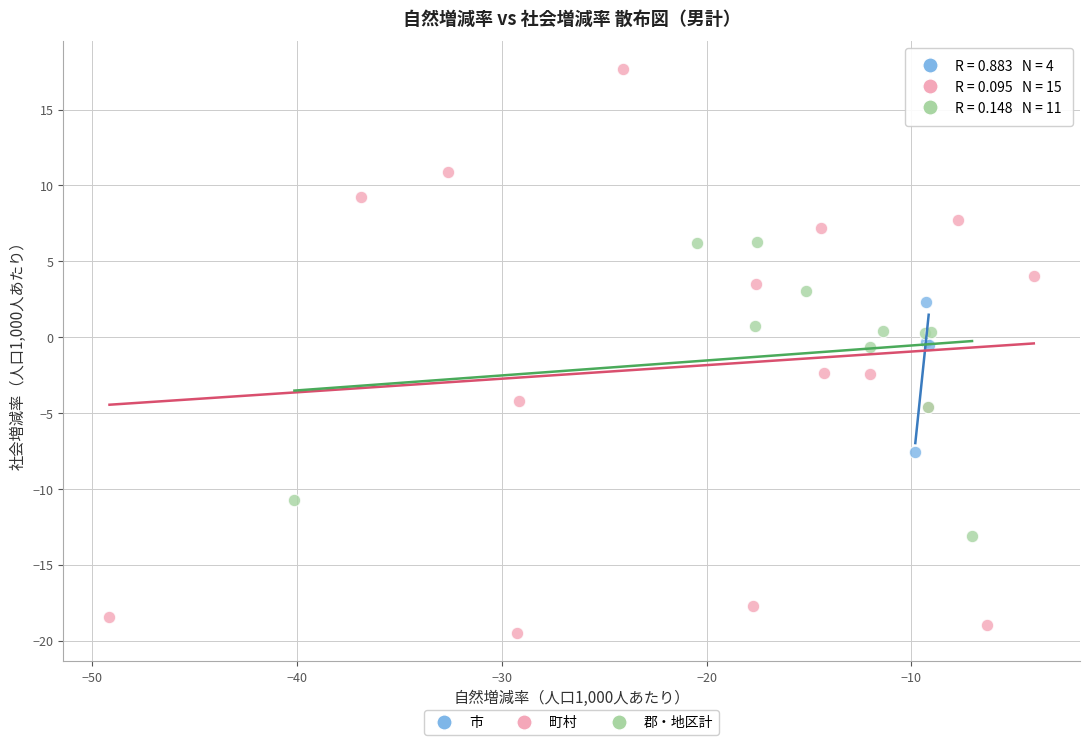

Which series reaches the maximum Y coordinate?

町村